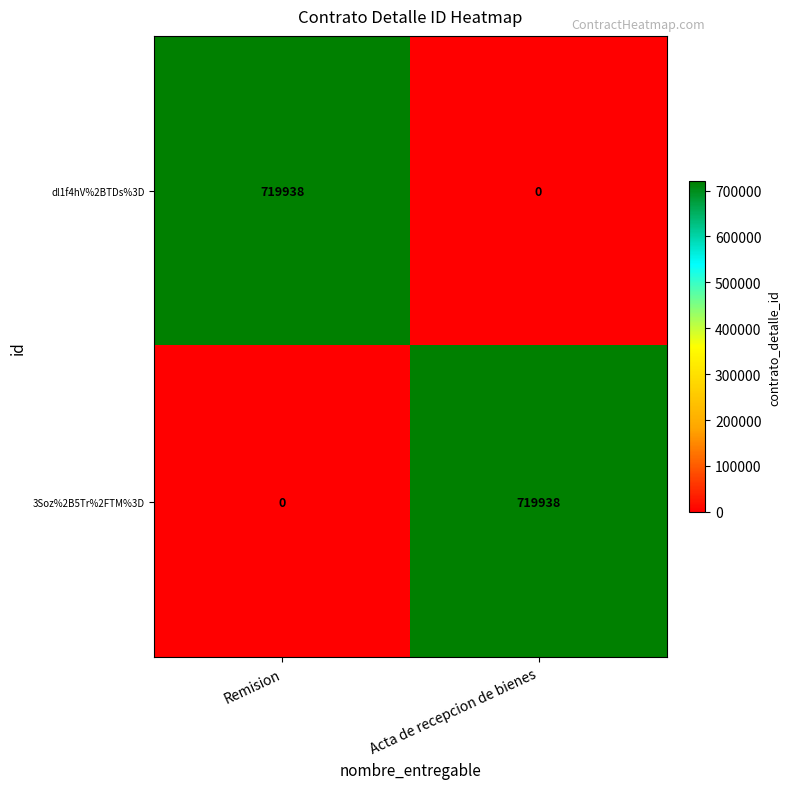

How many positive values does the dl1f4hV%2BTDs%3D series have?

1